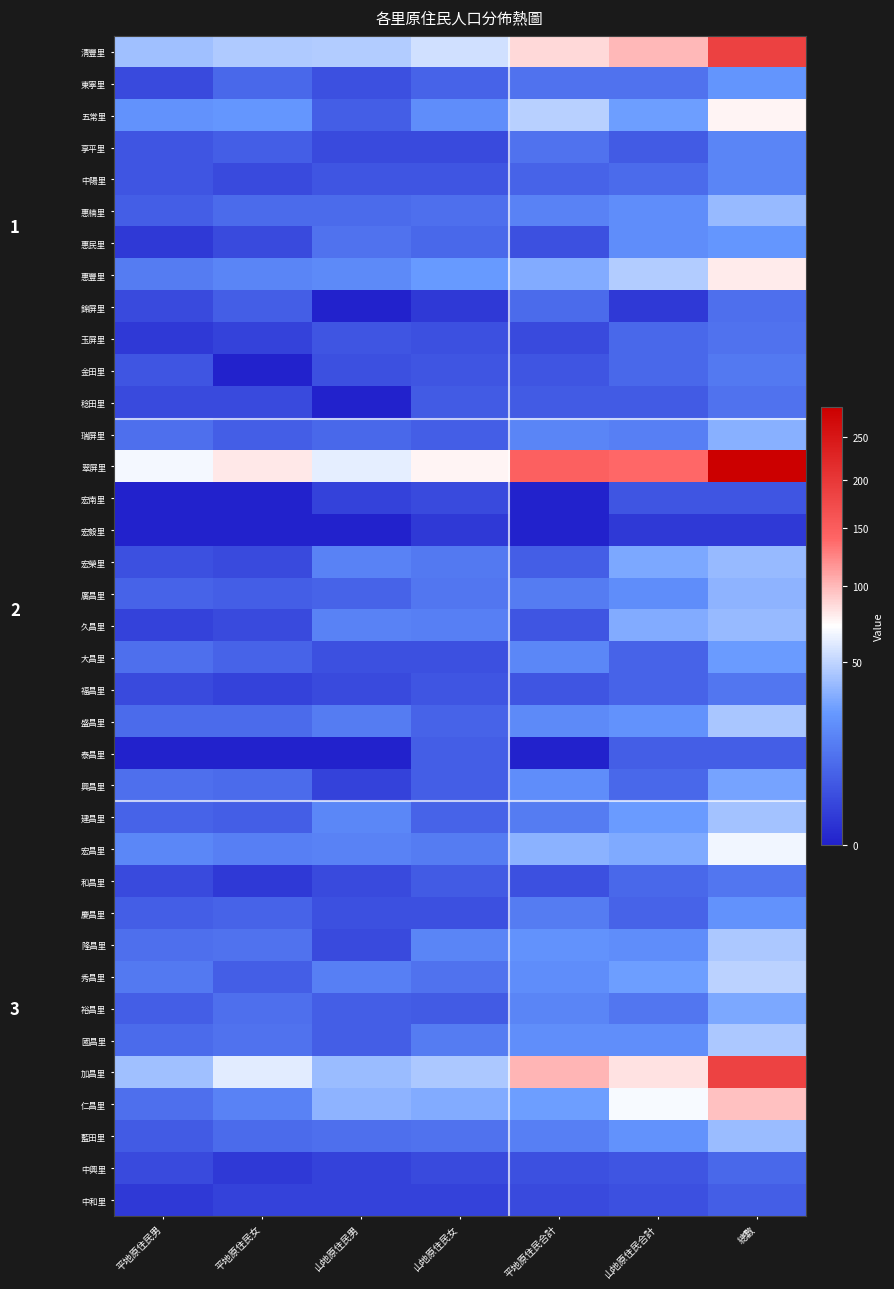

At 平地原住民女, list the series in order from smallest to largest.

金田里, 宏南里, 宏毅里, 泰昌里, 和昌里, 中興里, 玉屏里, 福昌里, 中和里, 中陽里, 惠民里, 稔田里, 宏榮里, 久昌里, 享平里, 錦屏里, 瑞屏里, 廣昌里, 建昌里, 秀昌里, 大昌里, 慶昌里, 東寧里, 惠楠里, 盛昌里, 興昌里, 藍田里, 裕昌里, 隆昌里, 國昌里, 宏昌里, 仁昌里, 惠豐里, 五常里, 清豐里, 加昌里, 翠屏里